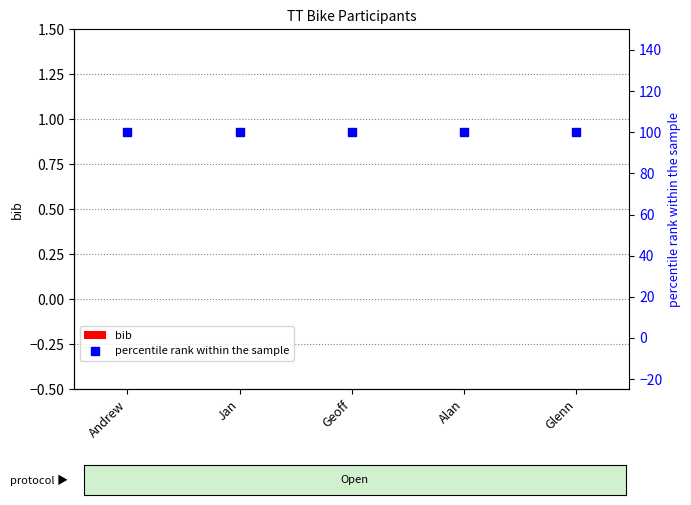

What is the total value across all series at Glenn?

100